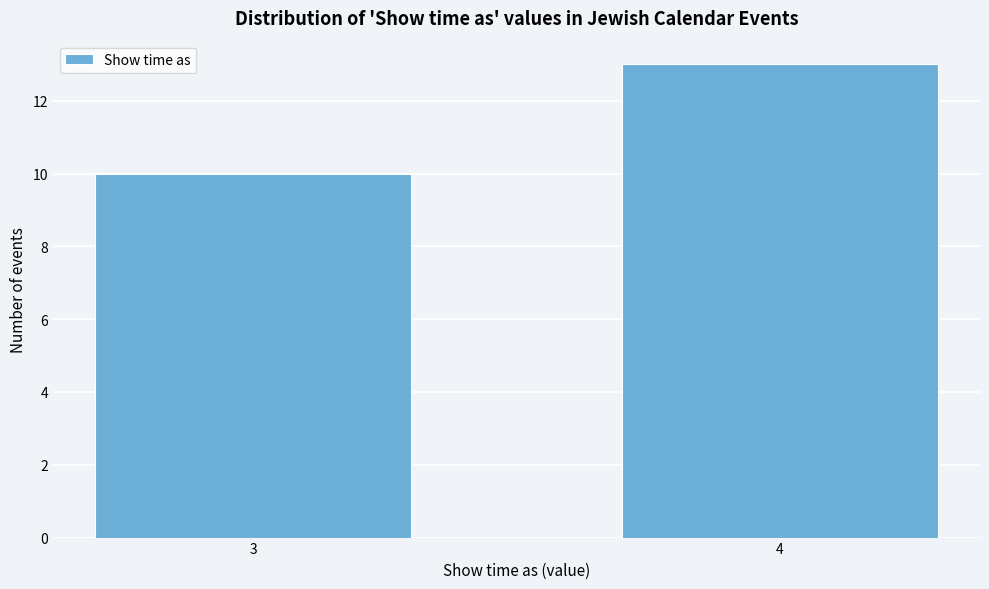

Reading left to right, transcribe all the data shown in this chart.

3=10	4=13